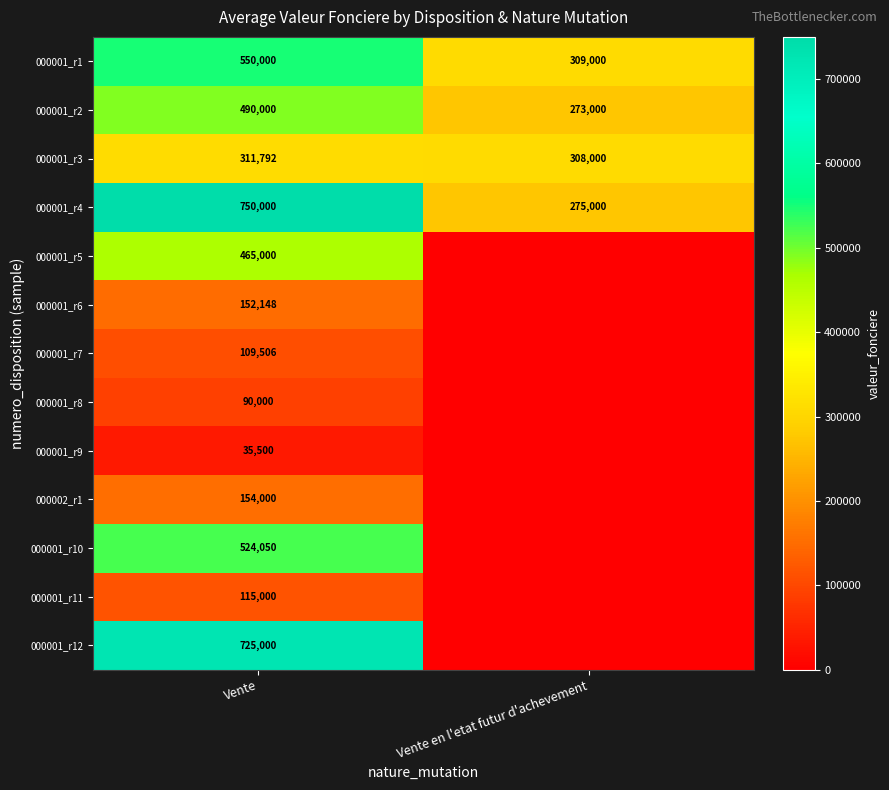

Rank the series at Vente from lowest to highest value.

000001_r9, 000001_r8, 000001_r7, 000001_r11, 000001_r6, 000002_r1, 000001_r3, 000001_r5, 000001_r2, 000001_r10, 000001_r1, 000001_r12, 000001_r4